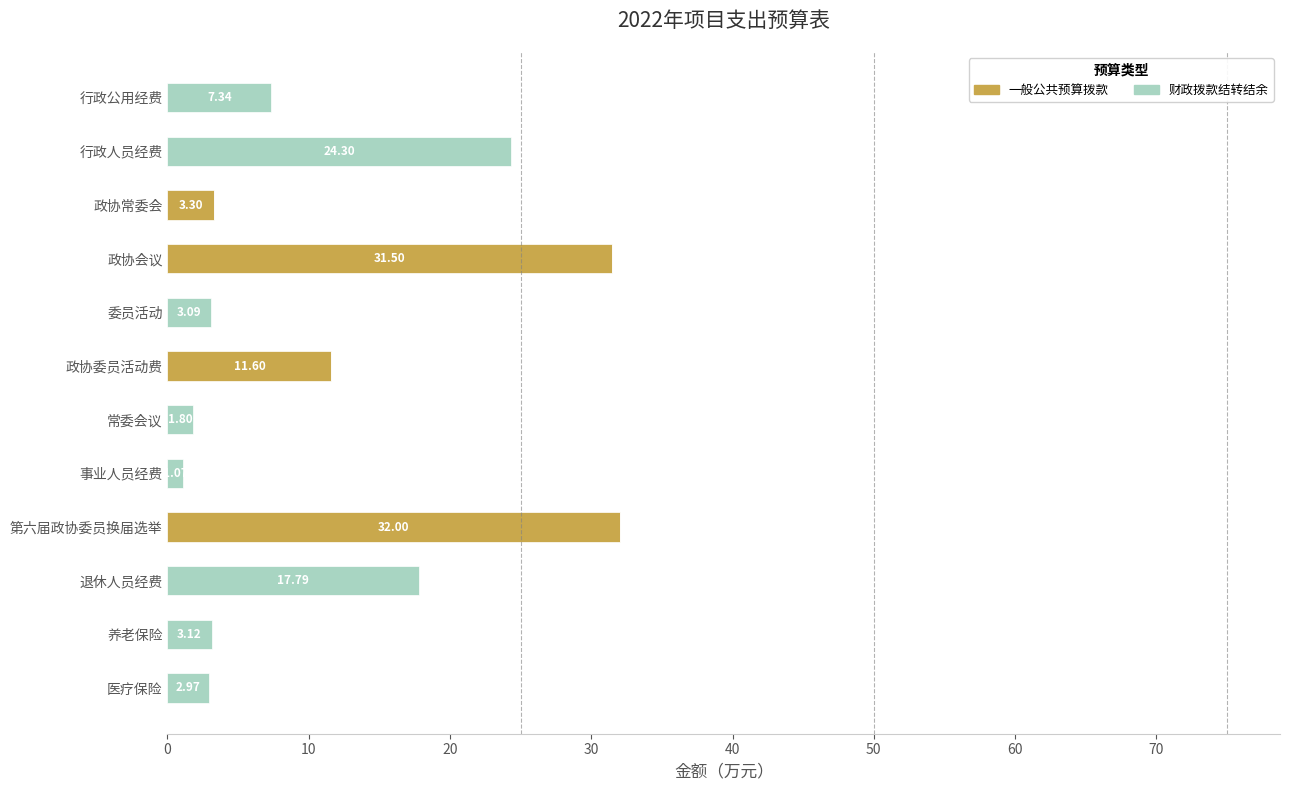

What is the total value across all series at 第六届政协委员换届选举?

32.0